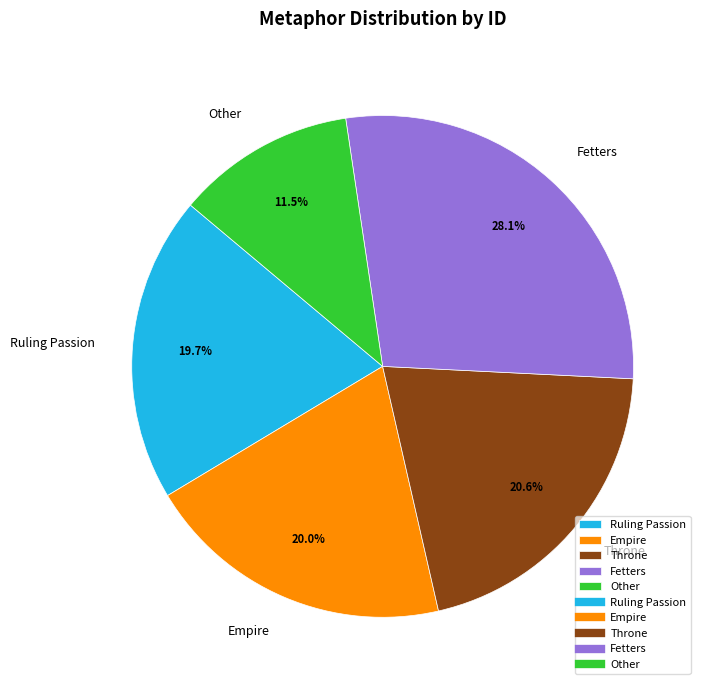

What percentage is the Throne slice, to the nearest percent?

21%